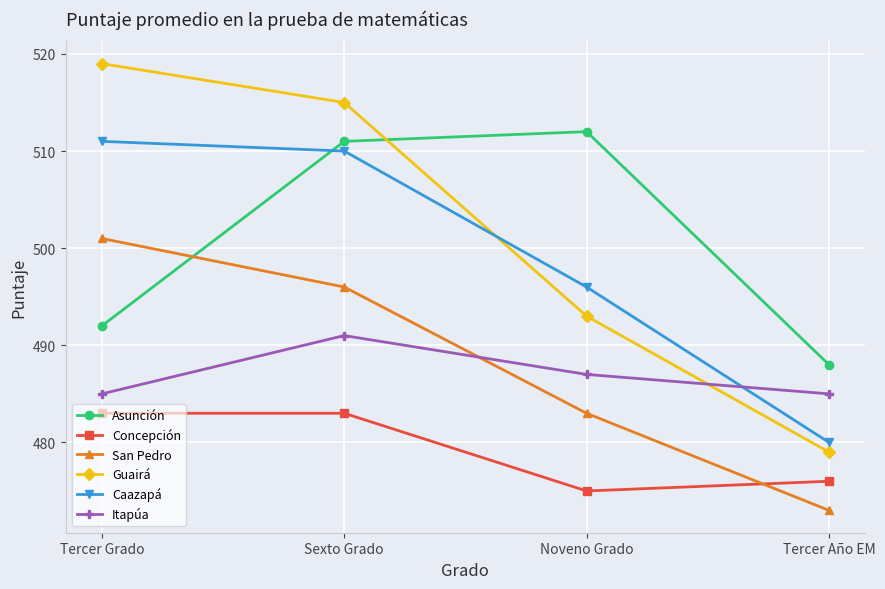

What is the spread (max minus min) of values at Noveno Grado?

37